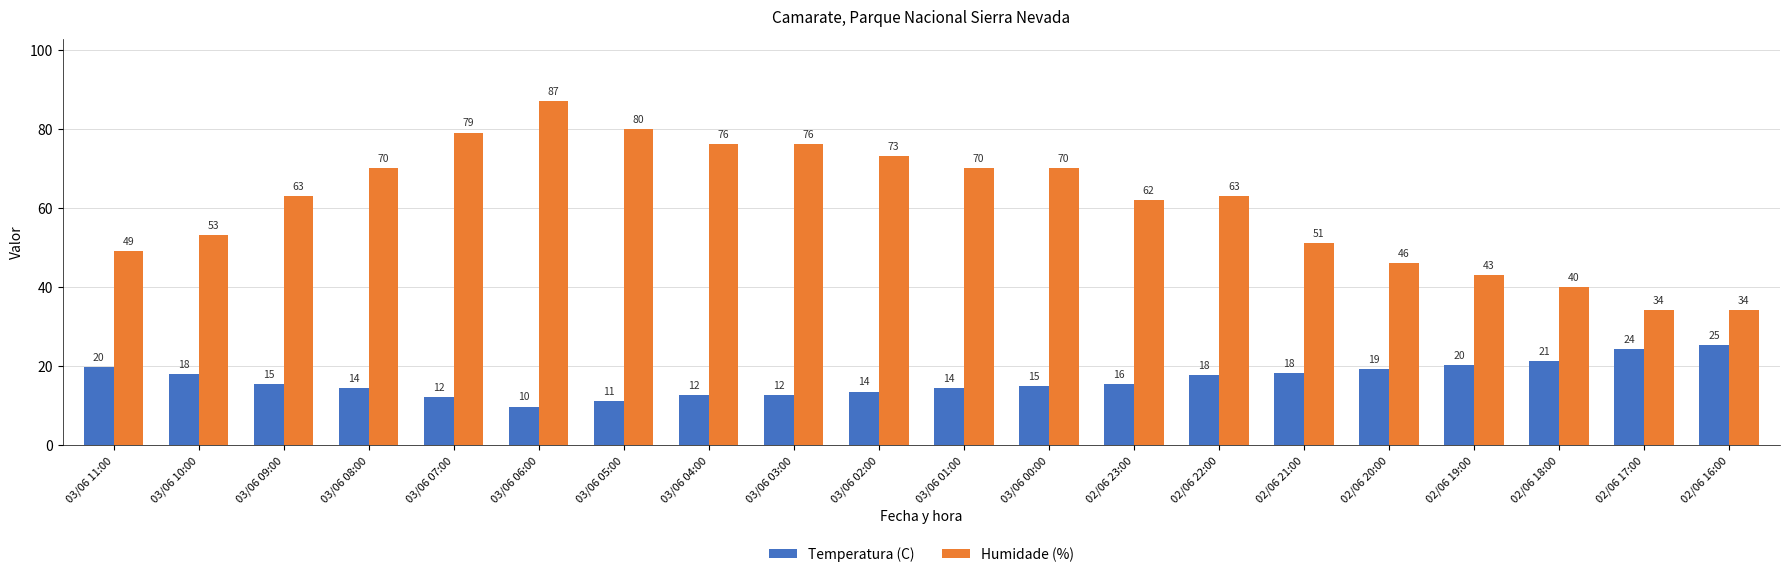

What are all the series names shown in the legend?

Temperatura (C), Humidade (%)